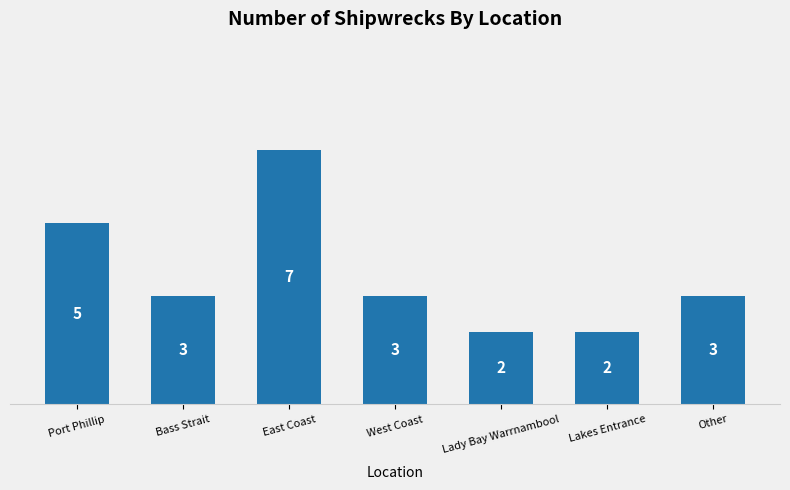

What is the greatest value displayed?

7